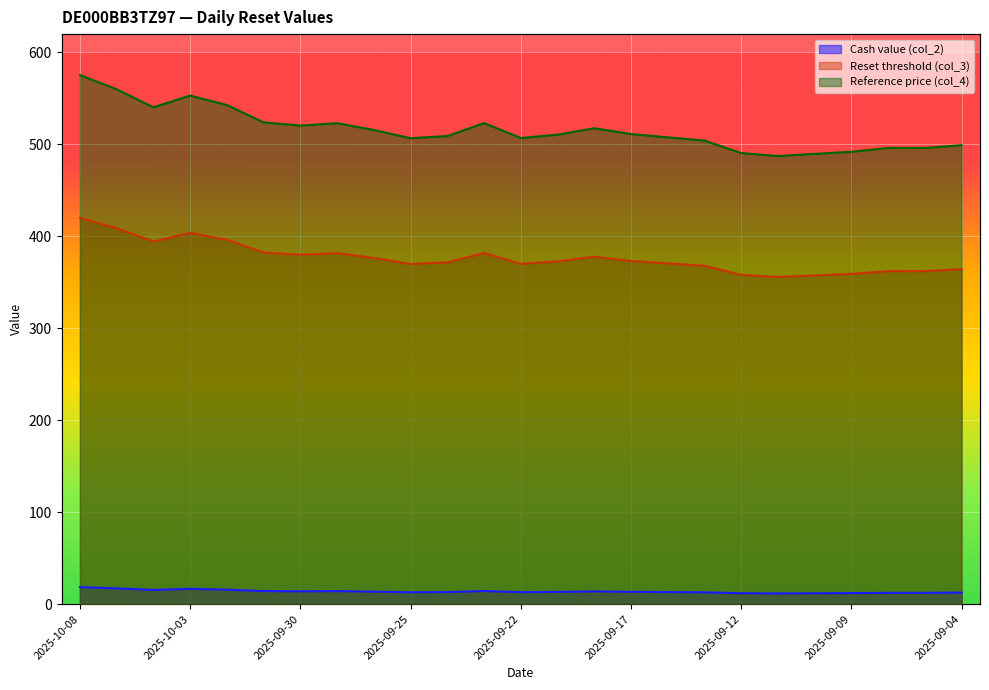

Reading right to left, transcribe all the data shown in this chart.

Cash value (col_2): 2025-09-04=12.5	2025-09-05=12.3	2025-09-08=12.2	2025-09-09=11.9	2025-09-10=11.8	2025-09-11=11.6	2025-09-12=11.8	2025-09-15=12.8	2025-09-16=13.1	2025-09-17=13.3	2025-09-18=13.8	2025-09-19=13.2	2025-09-22=13.0	2025-09-23=14.2	2025-09-24=13.0	2025-09-25=12.9	2025-09-26=13.5	2025-09-29=14.1	2025-09-30=13.9	2025-10-01=14.2	2025-10-02=15.7	2025-10-03=16.6	2025-10-06=15.4	2025-10-07=17.1	2025-10-08=18.5
Reset threshold (col_3): 2025-09-04=364.3	2025-09-05=362.3	2025-09-08=362.2	2025-09-09=359.2	2025-09-10=357.5	2025-09-11=355.8	2025-09-12=358.2	2025-09-15=368.1	2025-09-16=370.6	2025-09-17=373.2	2025-09-18=377.8	2025-09-19=372.7	2025-09-22=370.1	2025-09-23=381.9	2025-09-24=371.6	2025-09-25=370.0	2025-09-26=376.5	2025-09-29=381.9	2025-09-30=380.0	2025-10-01=382.5	2025-10-02=396.3	2025-10-03=403.8	2025-10-06=394.5	2025-10-07=408.8	2025-10-08=420.1
Reference price (col_4): 2025-09-04=499.1	2025-09-05=496.2	2025-09-08=496.1	2025-09-09=492.0	2025-09-10=489.8	2025-09-11=487.4	2025-09-12=490.6	2025-09-15=504.2	2025-09-16=507.7	2025-09-17=511.3	2025-09-18=517.6	2025-09-19=510.6	2025-09-22=507.0	2025-09-23=523.2	2025-09-24=509.1	2025-09-25=506.8	2025-09-26=515.7	2025-09-29=523.1	2025-09-30=520.5	2025-10-01=524.0	2025-10-02=542.9	2025-10-03=553.1	2025-10-06=540.4	2025-10-07=560.0	2025-10-08=575.5